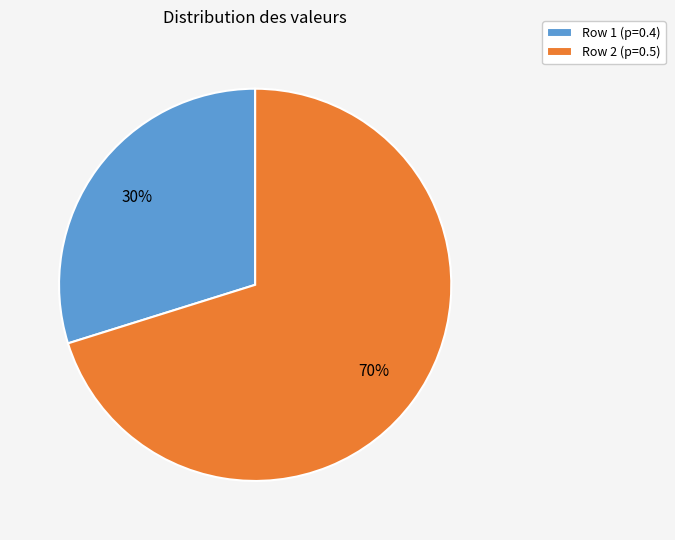

Between Row 1 (p=0.4) and Row 2 (p=0.5), which is larger?

Row 2 (p=0.5)